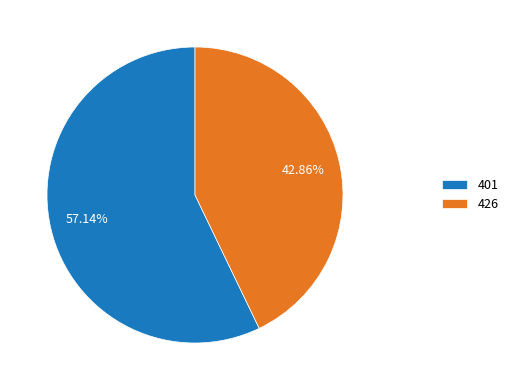

What is the largest slice in the pie chart?

401